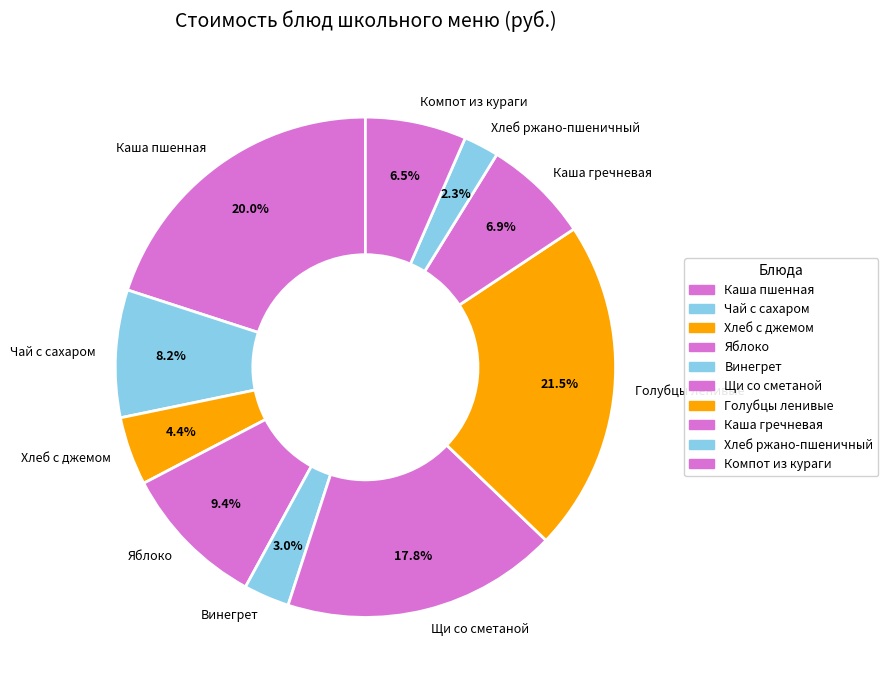

Which category has the biggest portion of the pie?

Голубцы ленивые